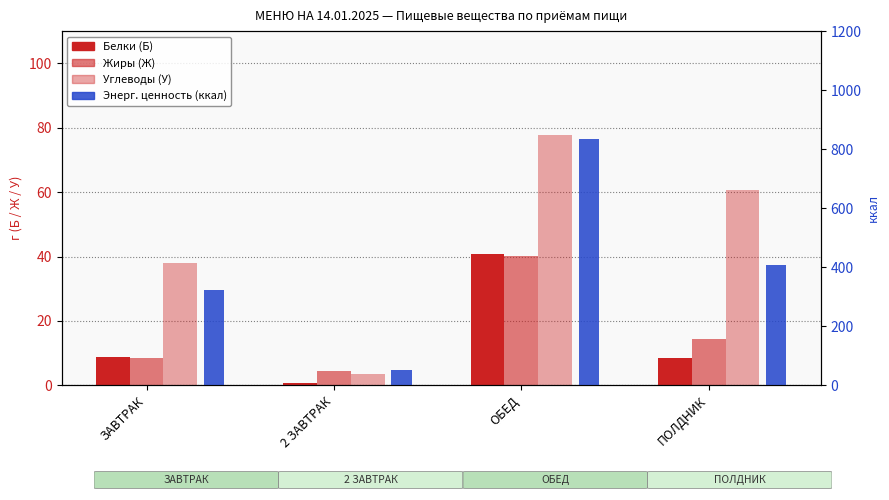

The value of Энерг. ценность (ккал) at 2 ЗАВТРАК is 16.6. True or false?

False